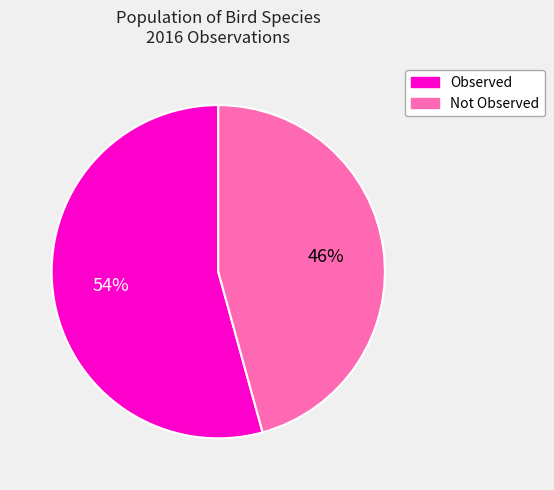

Is there any slice that represents more than half of the pie?

Yes